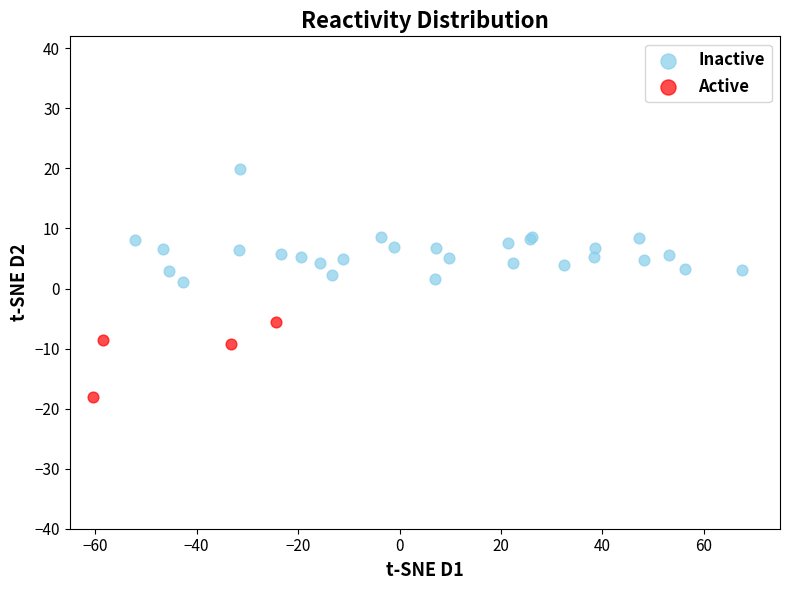

What are all the series names shown in the legend?

Inactive, Active